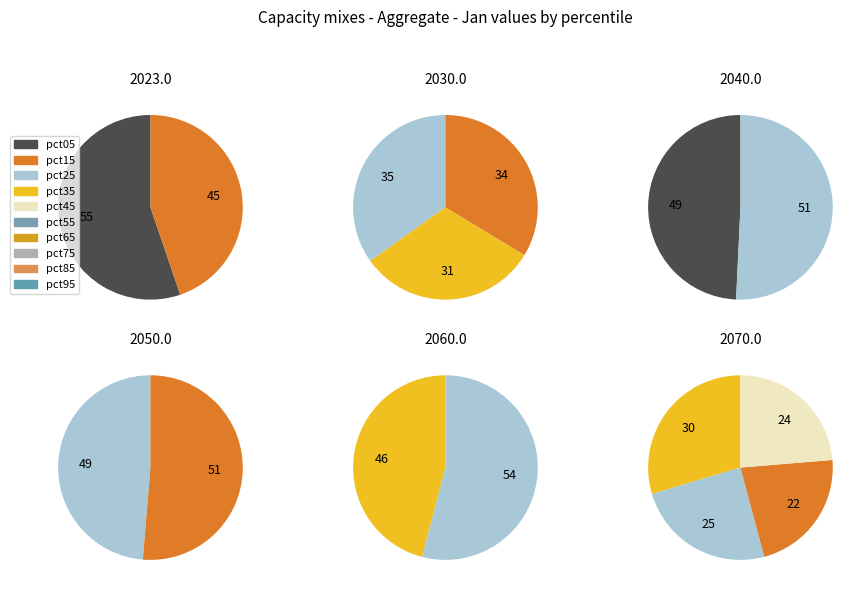

Which category has the smallest portion of the pie?

pct35